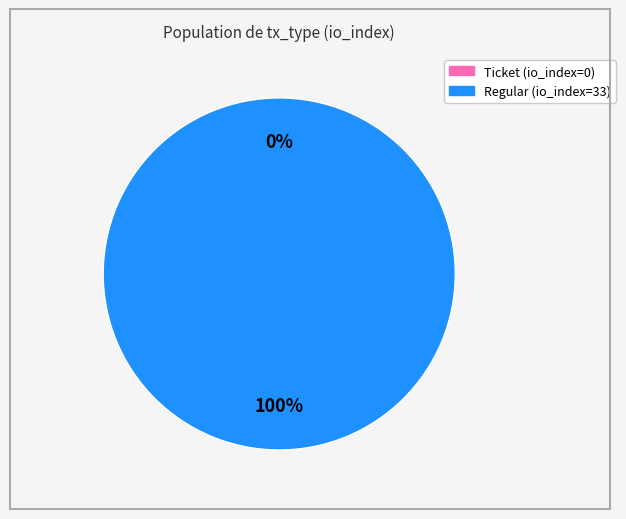

Which slice is the smallest?

Ticket (io_index=0)